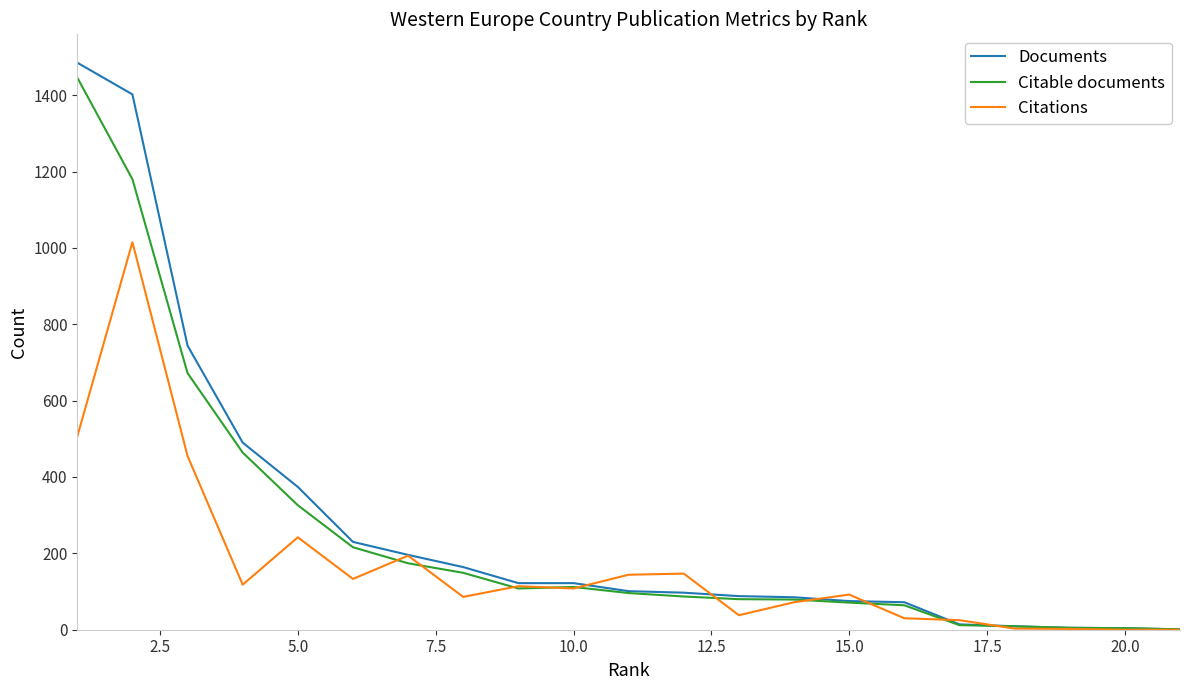

Does the chart have visible grid lines?

No